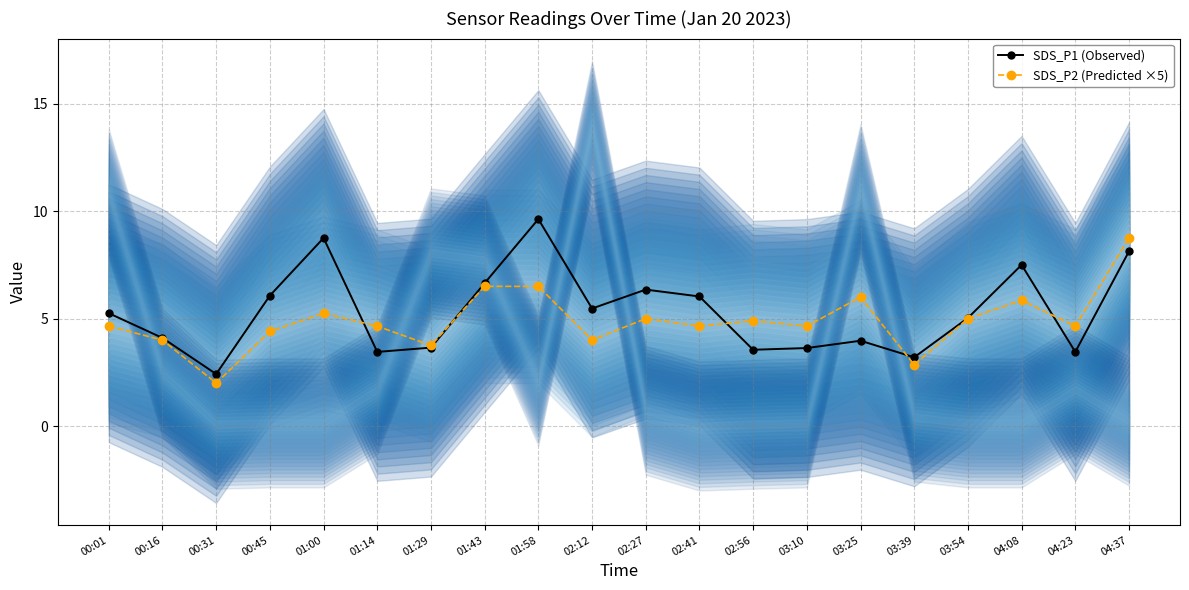

At which label is SDS_P1 (Observed) closest to 6?

02:41